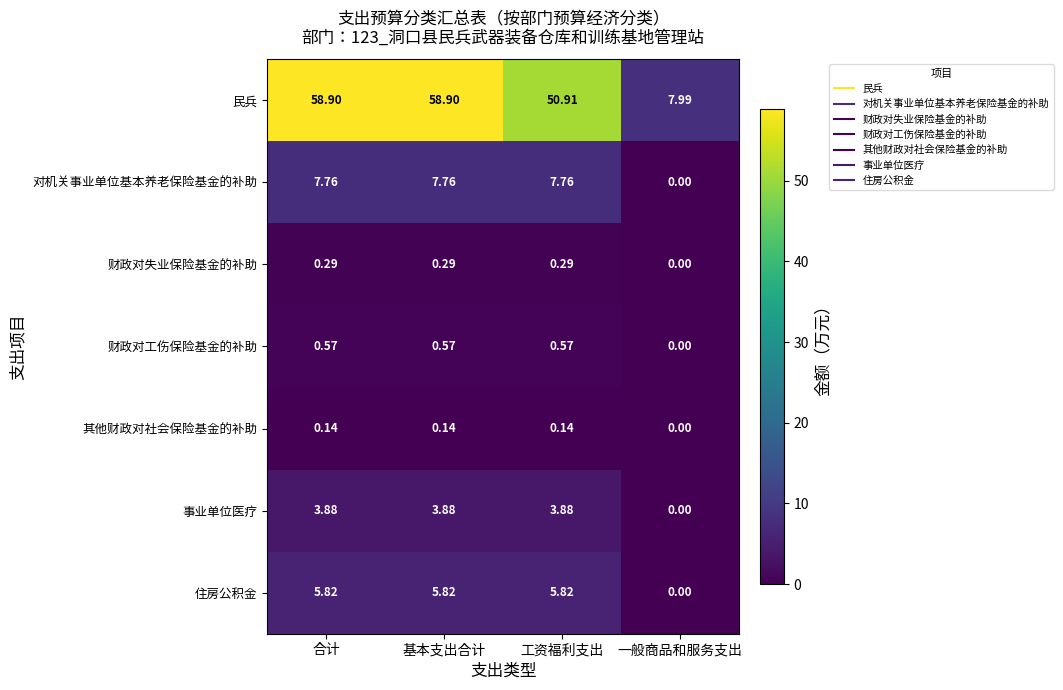

Which category has the lowest value across all series?

一般商品和服务支出